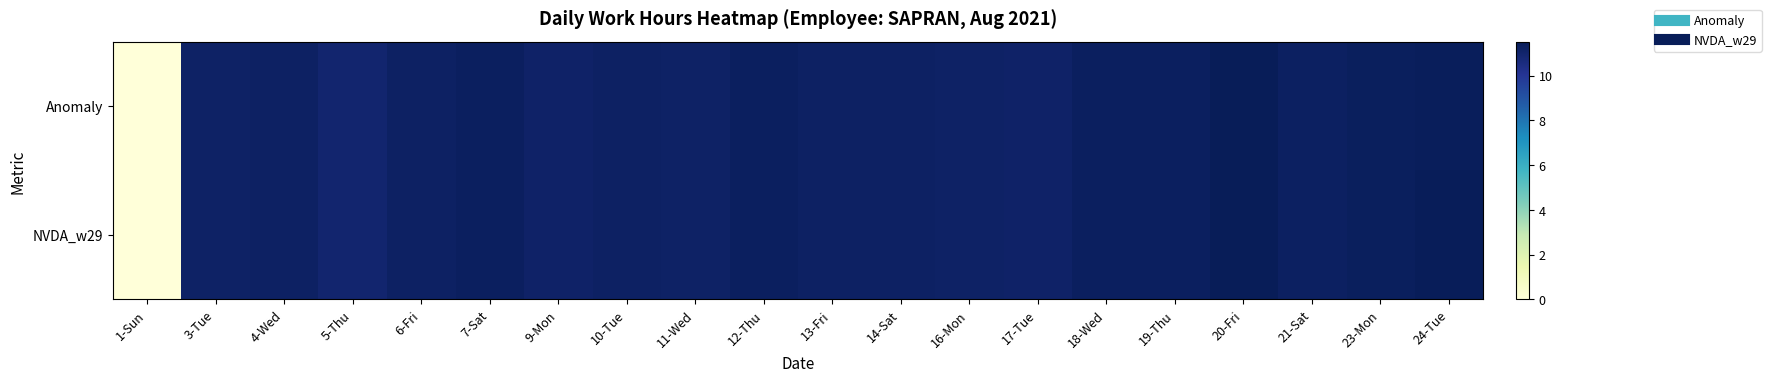

Rank the series by their average value, from lowest to highest.

Anomaly, NVDA_w29